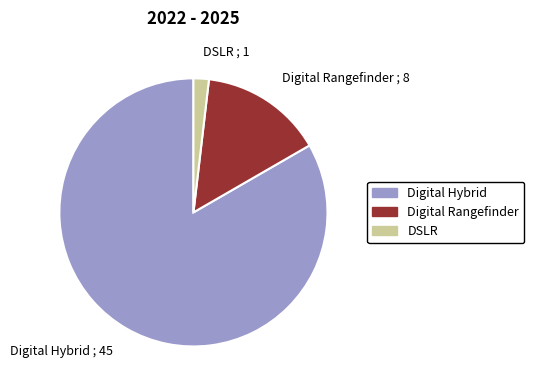

How many slices are in this pie chart?

3